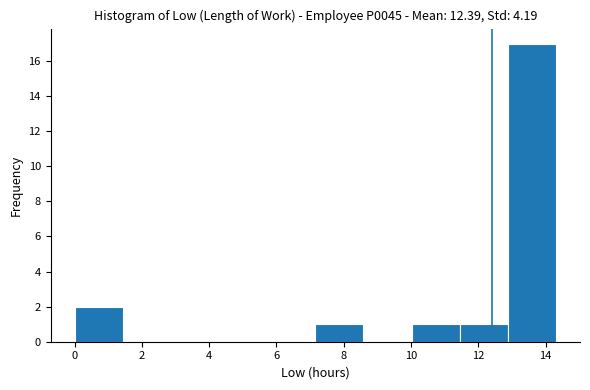

Reading left to right, transcribe this chart: for each bar, give the range it covers on the x-axis and its height. Neither the bar edges nor the heights are printed on the chart, so give them approximately, as read against the axes.

0.0 to 1.4: 2
1.4 to 2.8: 0
2.8 to 4.2: 0
4.2 to 5.8: 0
5.8 to 7.2: 0
7.2 to 8.6: 1
8.6 to 10.0: 0
10.0 to 11.4: 1
11.4 to 12.8: 1
12.8 to 14.4: 17